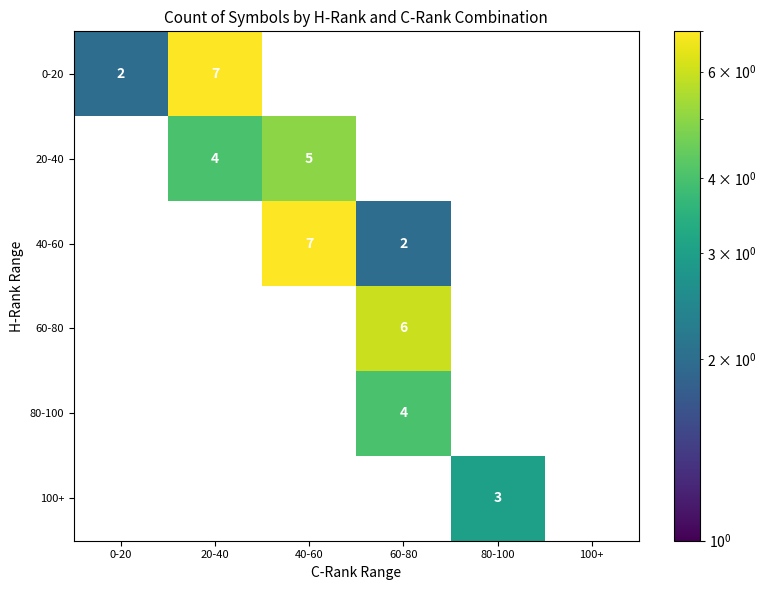

Count the 20-40 values in the range 0 to 4.

5